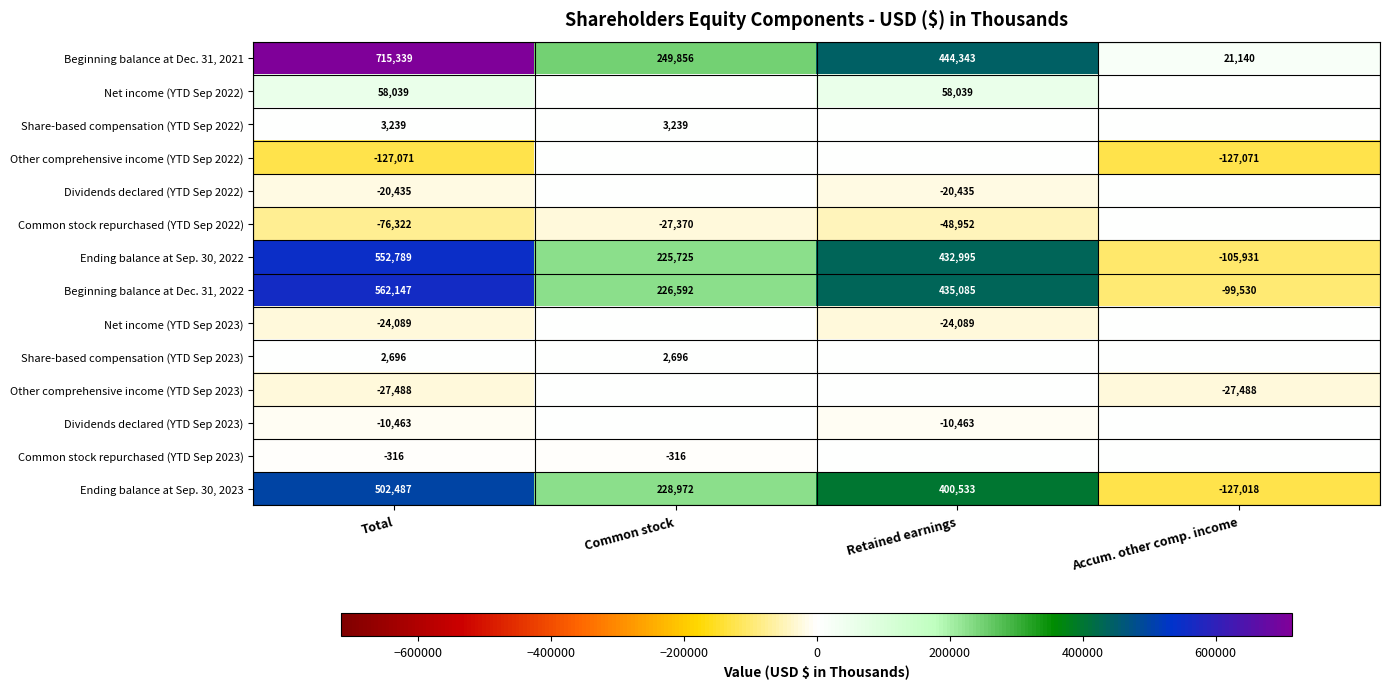

What is the maximum value shown in the chart?

715339